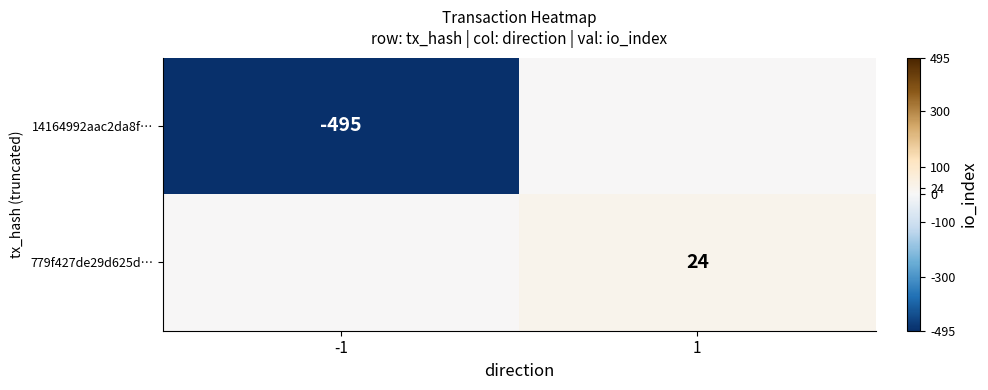

Is it true that 14164992aac2da8f… equals -495 at -1?

True